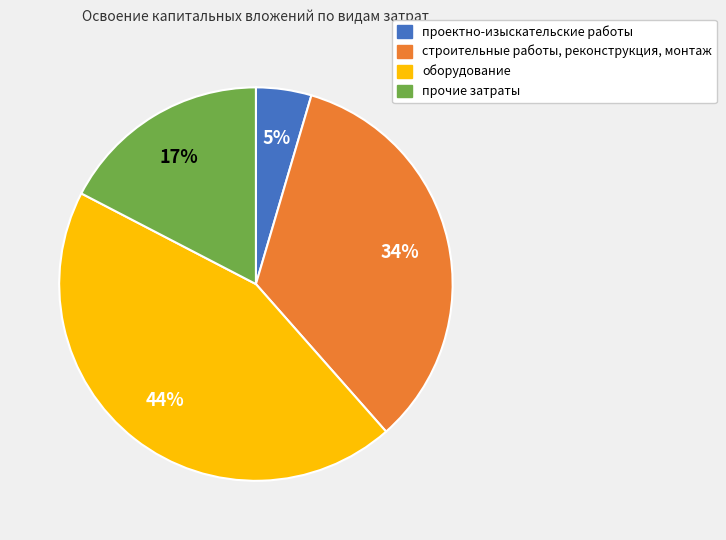

Which category has the biggest portion of the pie?

оборудование